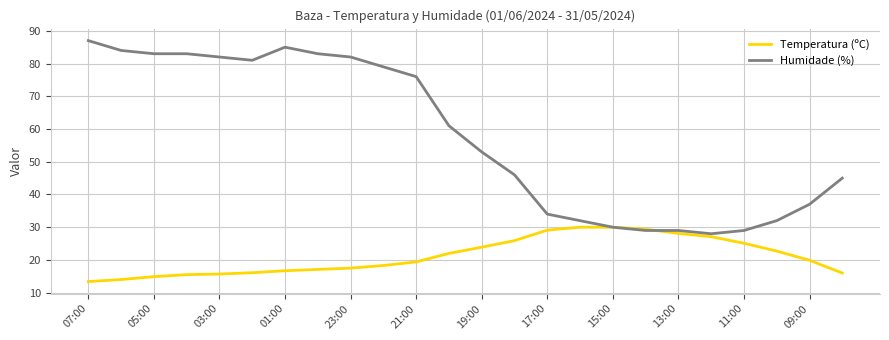

Which series has the largest total across all categories?

Humidade (%)